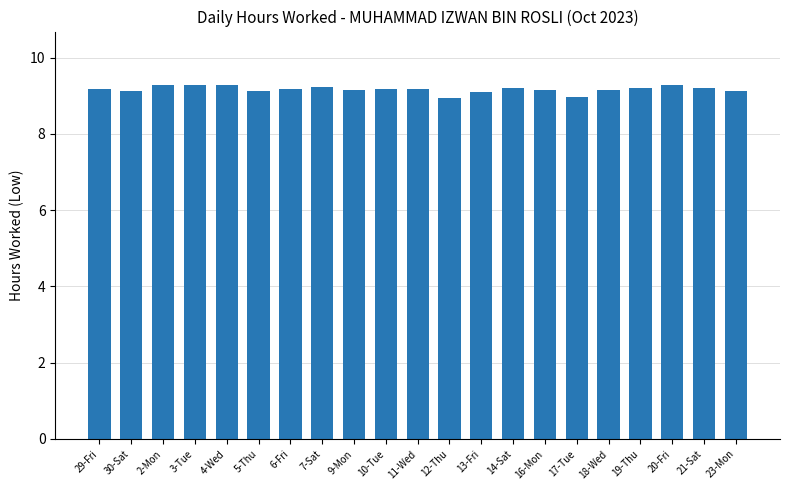

What position from the left is 2-Mon?

3